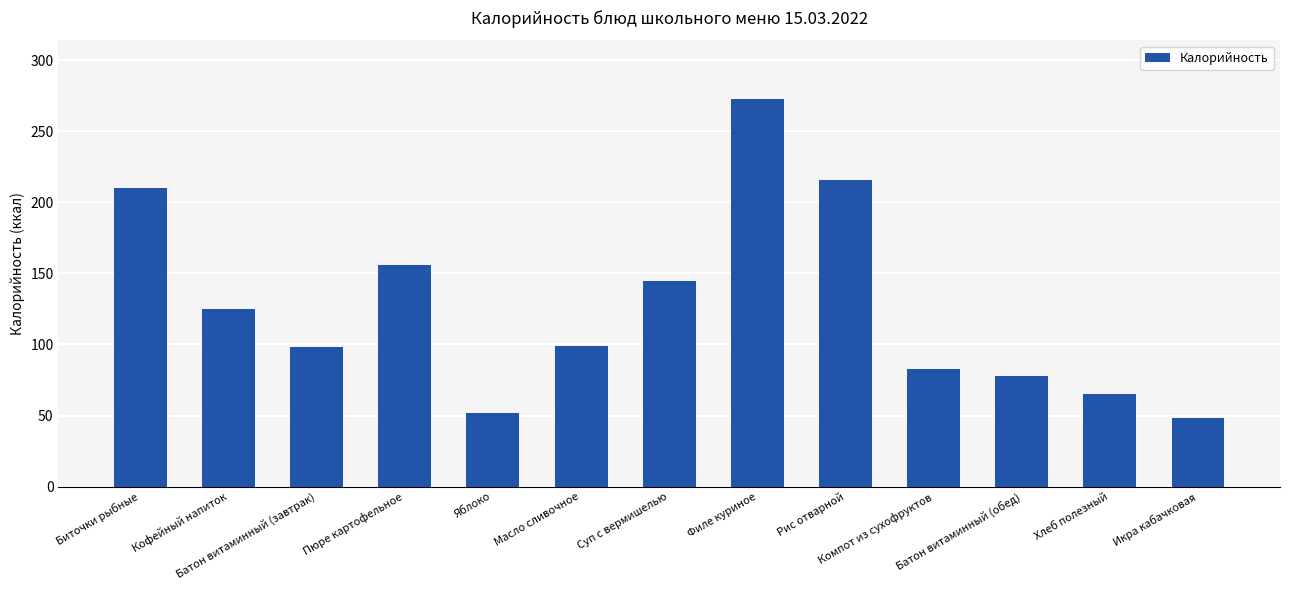

What is the label of the 1st bar from the right?

Икра кабачковая